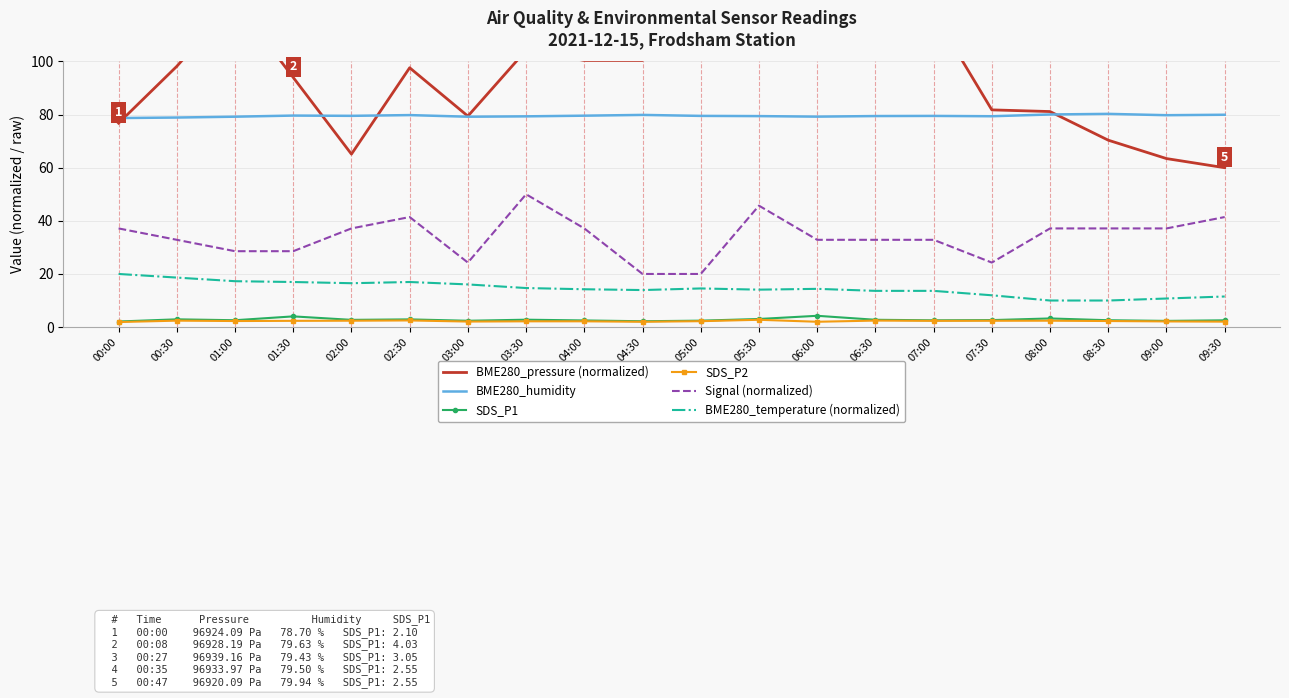

True or false: SDS_P2 and BME280_pressure (normalized) cross at least once.

False